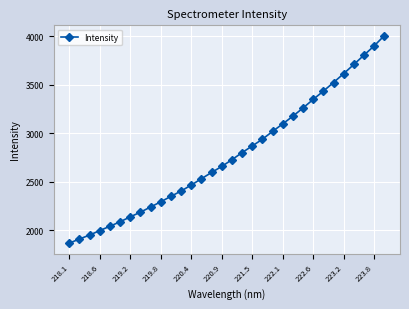

What is the minimum value shown in the chart?

1865.2